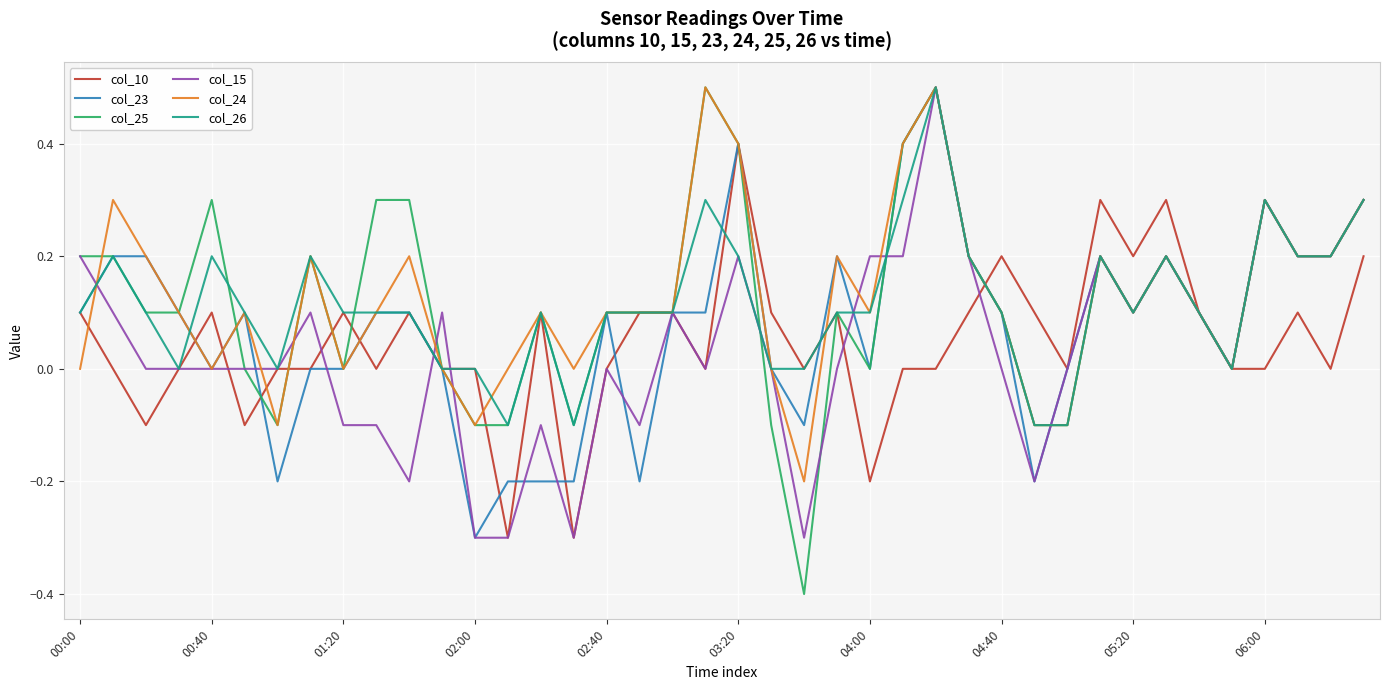

Which series has the widest spread of values?

col_25